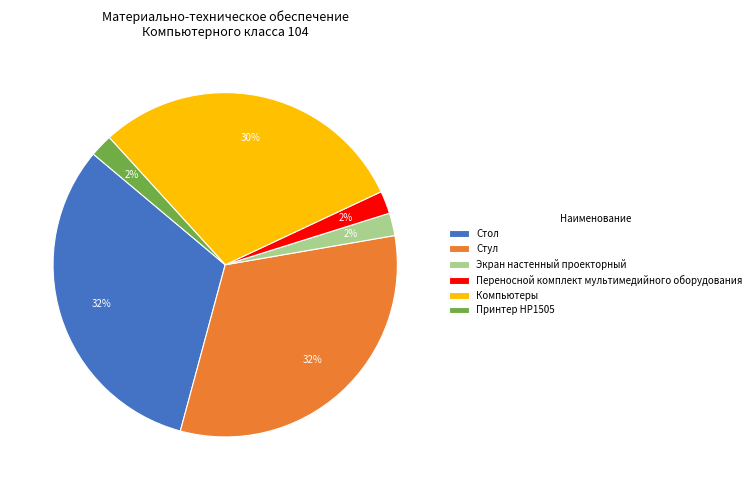

Is Компьютеры the majority of the pie?

No